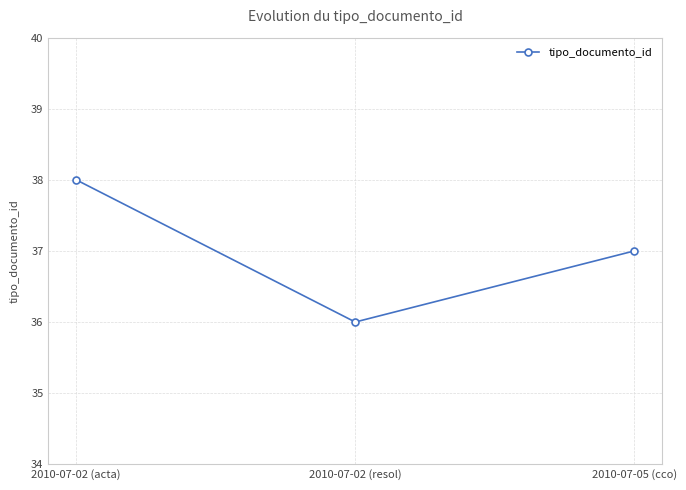

What position from the left is 2010-07-02 (resol)?

2